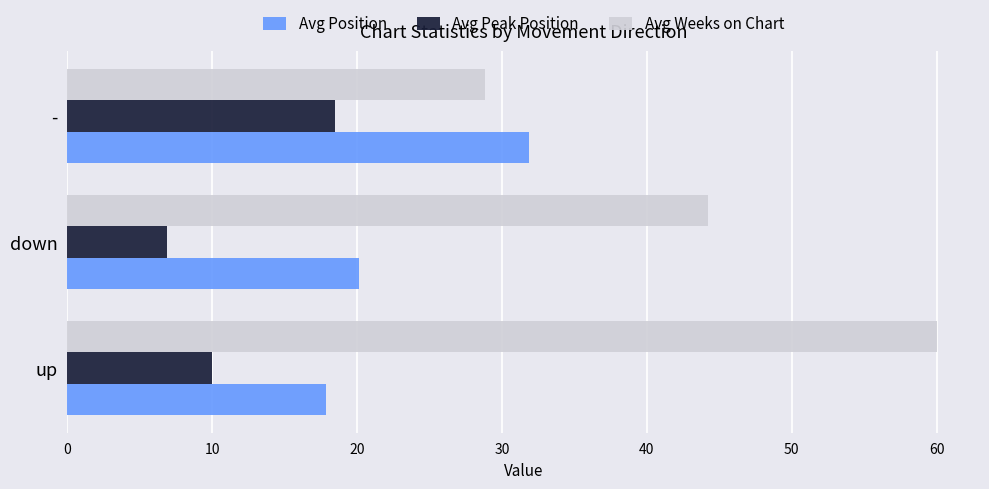

Is it true that Avg Position equals 17.8 at up?

True